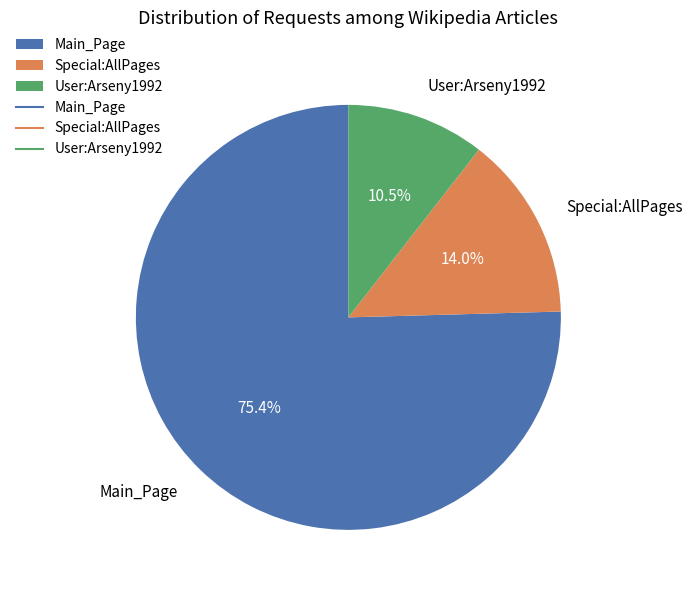

Rank the categories by value from lowest to highest.

User:Arseny1992, Special:AllPages, Main_Page